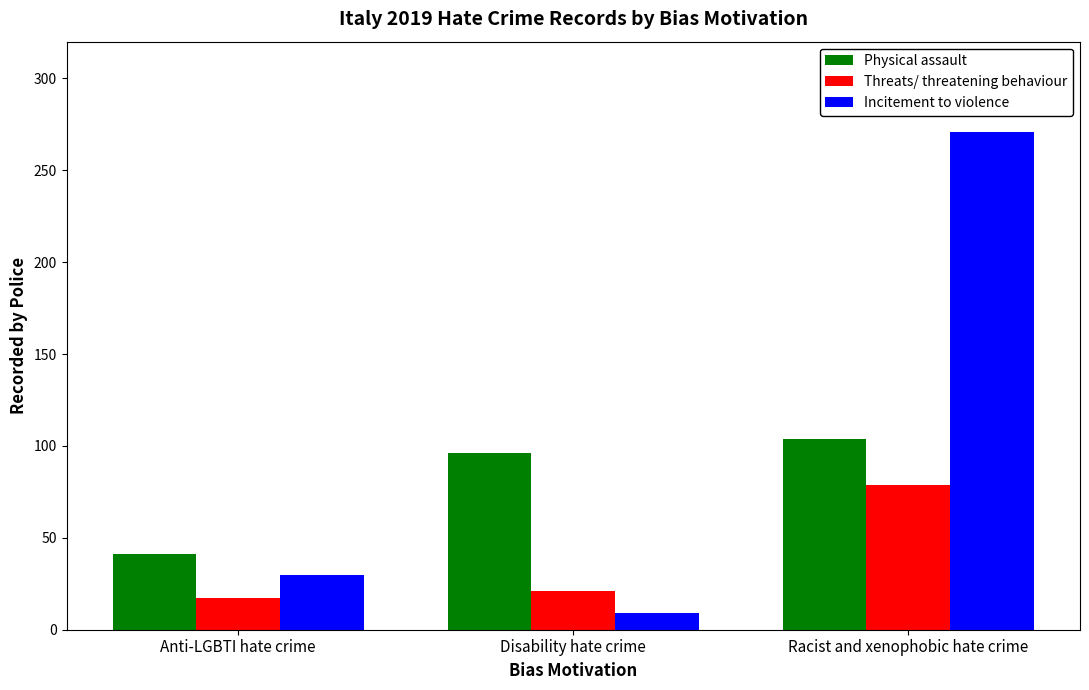

What is the value of the Incitement to violence bar at the 1st from the left?

30